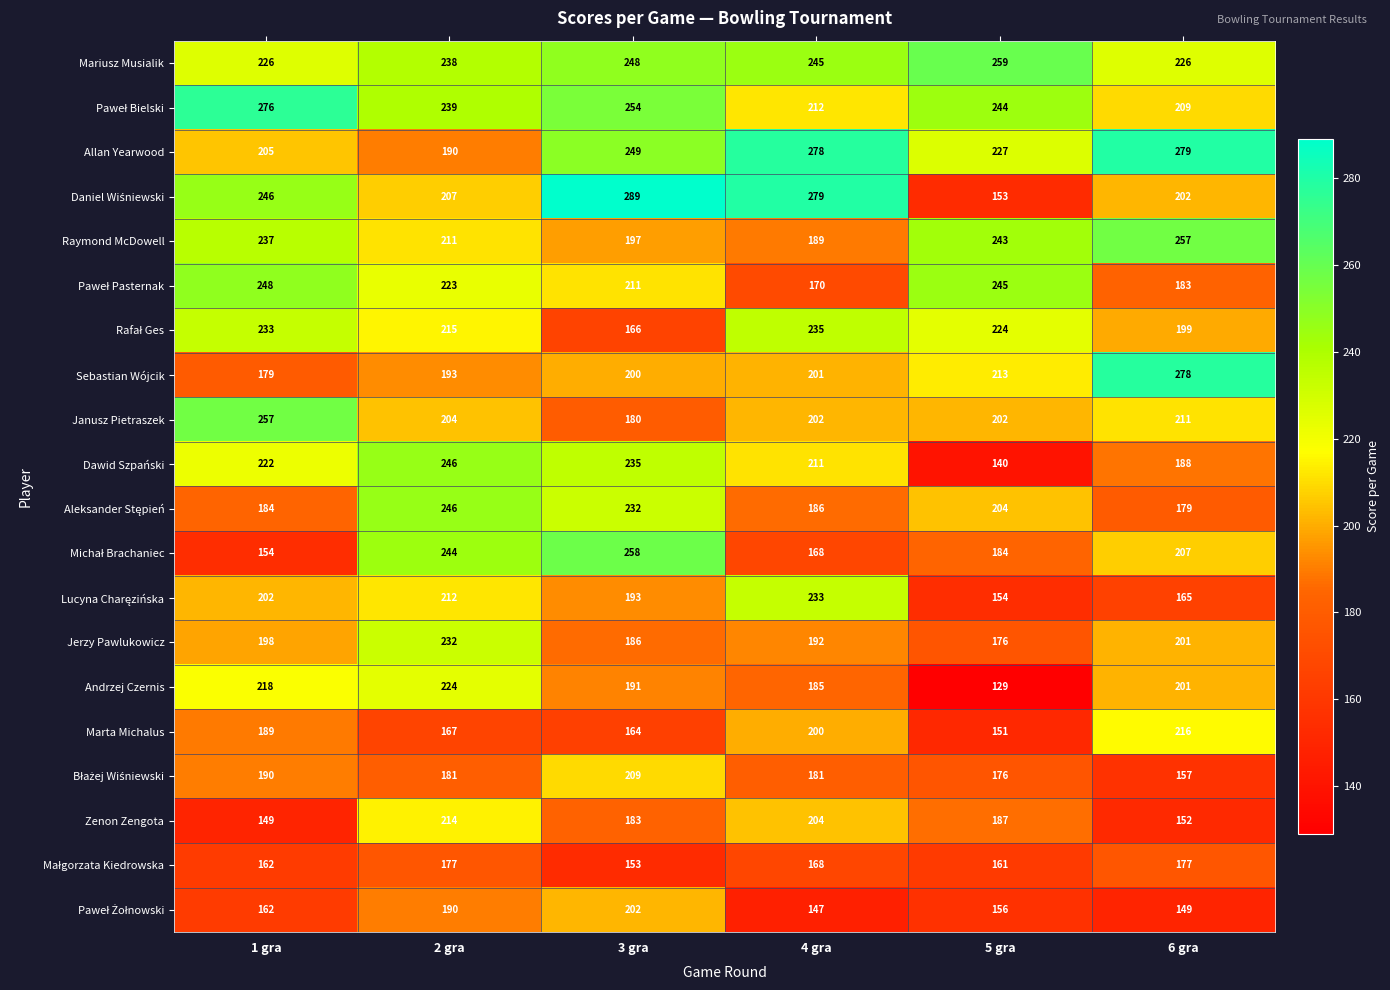

What is the minimum value shown in the chart?

129